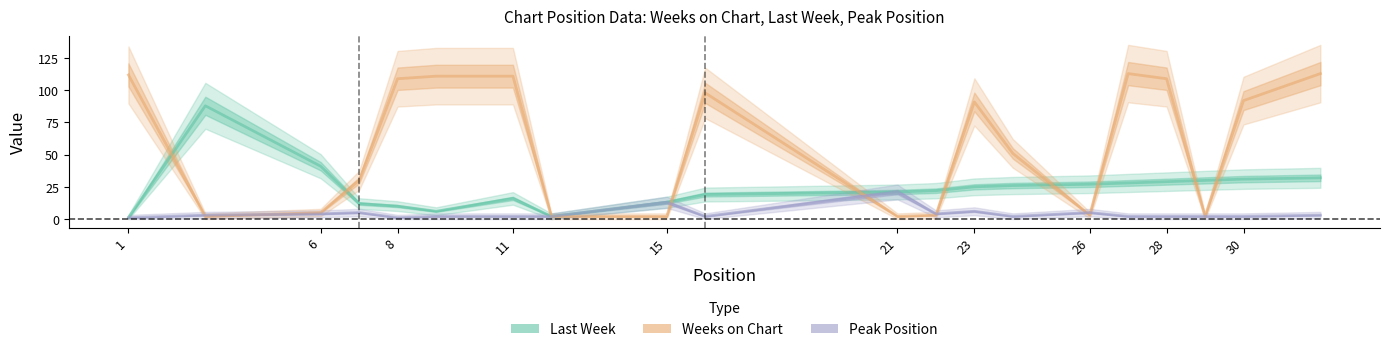

What is the difference between the maximum and second lowest values in the Peak Position series?

20